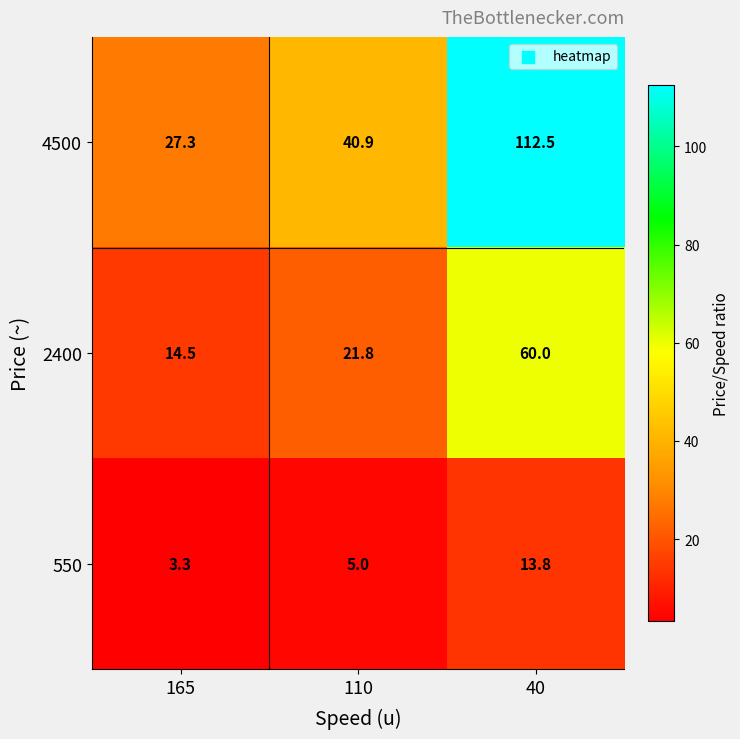

List the series in order of their peak value, highest first.

4500, 2400, 550